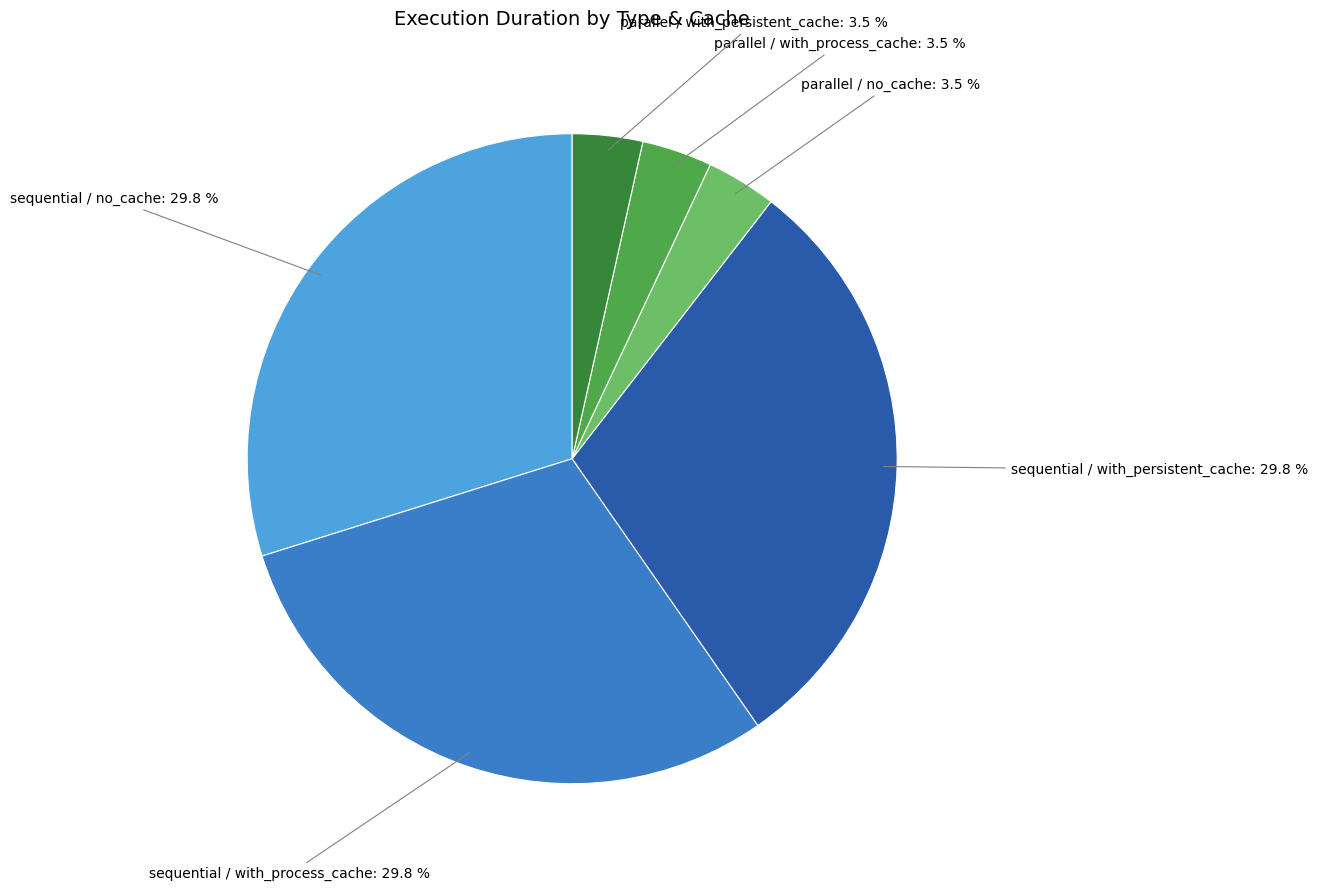

Combined, what portion of the pie is parallel / no_cache and sequential / with_persistent_cache?

33.3%